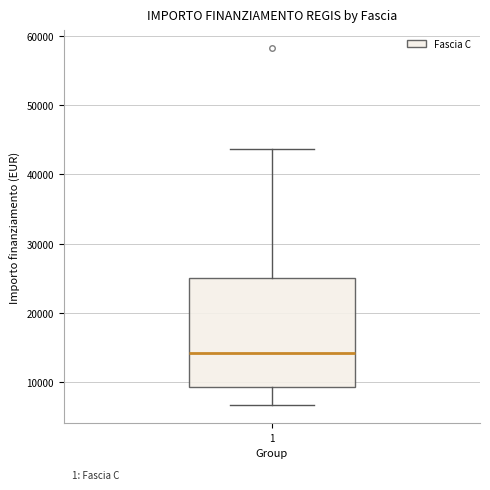

Where is the upper edge of the box at x = 1 on the y-axis? The values are not printed on the chart, so give them approximately, as read against the axis.

25000